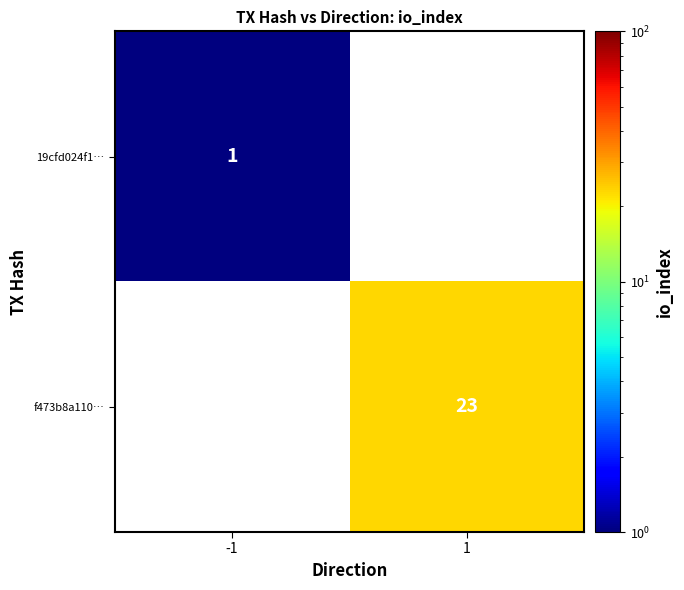

Is it true that f473b8a110… equals 23 at 1?

True